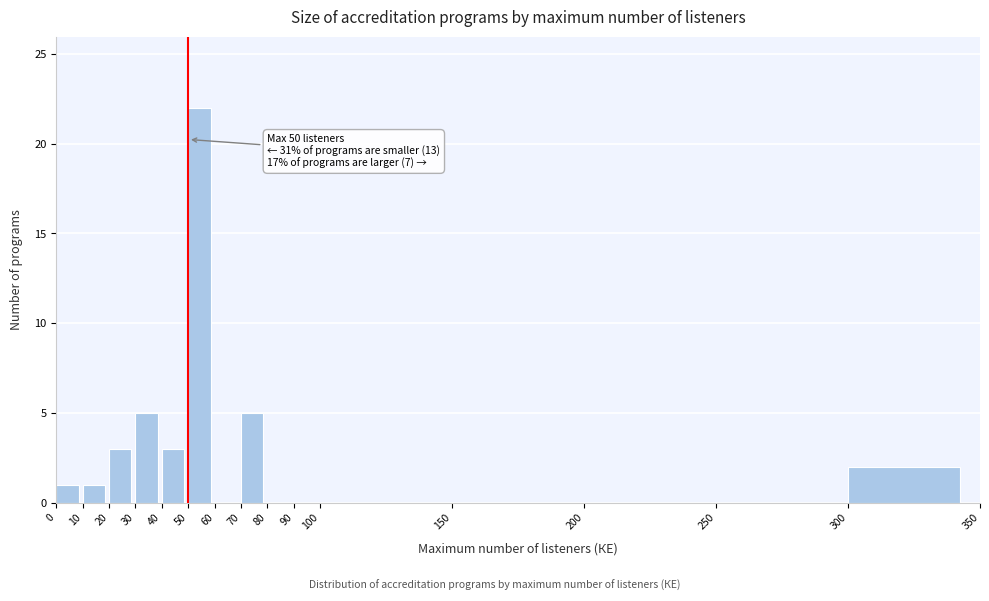

Which range on the x-axis has the tallest bar?

50 to 60